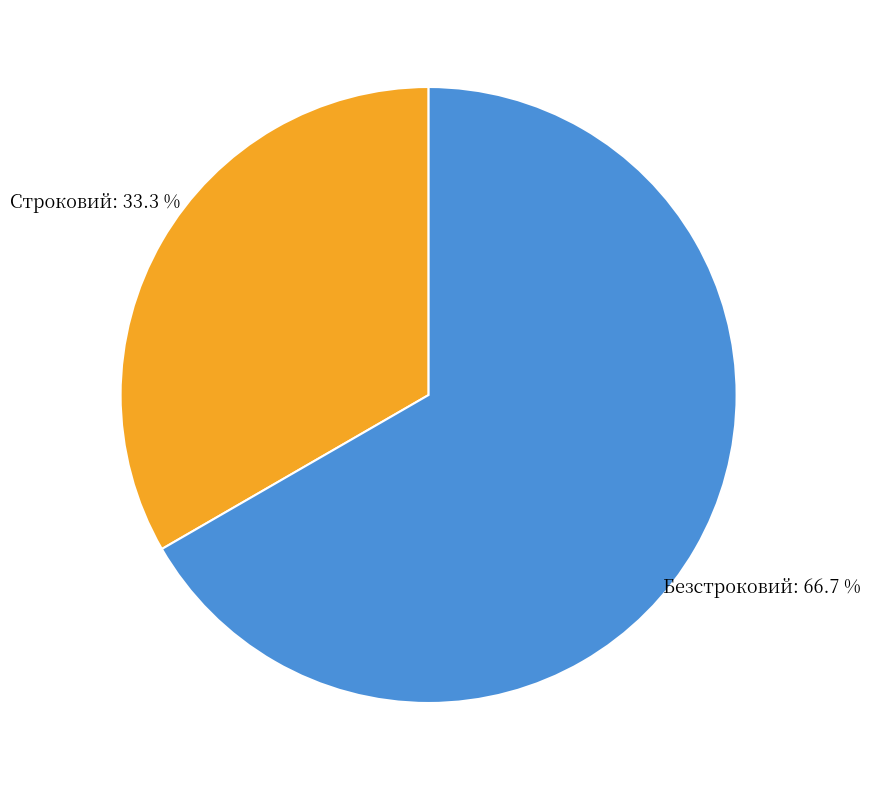

What is the majority slice?

Безстроковий